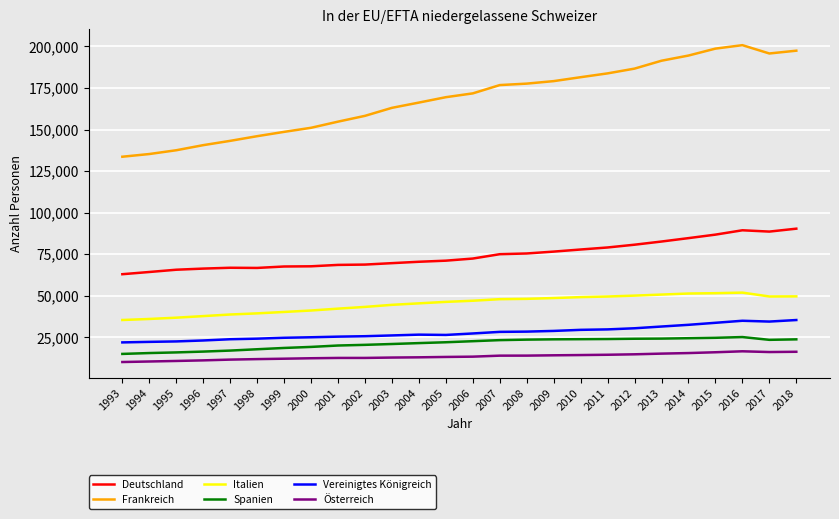

What is the lowest value of the Spanien series?

15028